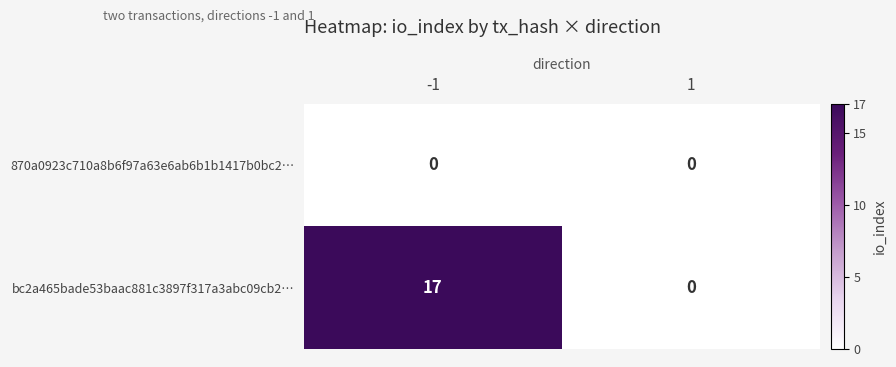

What is the approximate value of bc2a465bade53baac881c3897f317a3abc09cb2… at -1?

17